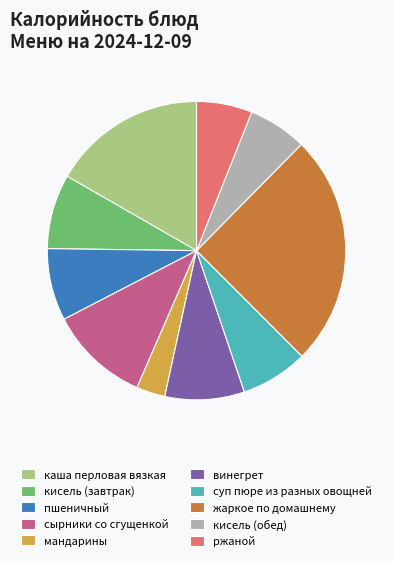

Is the sum of суп пюре из разных овощней and сырники со сгущенкой greater than half?

No